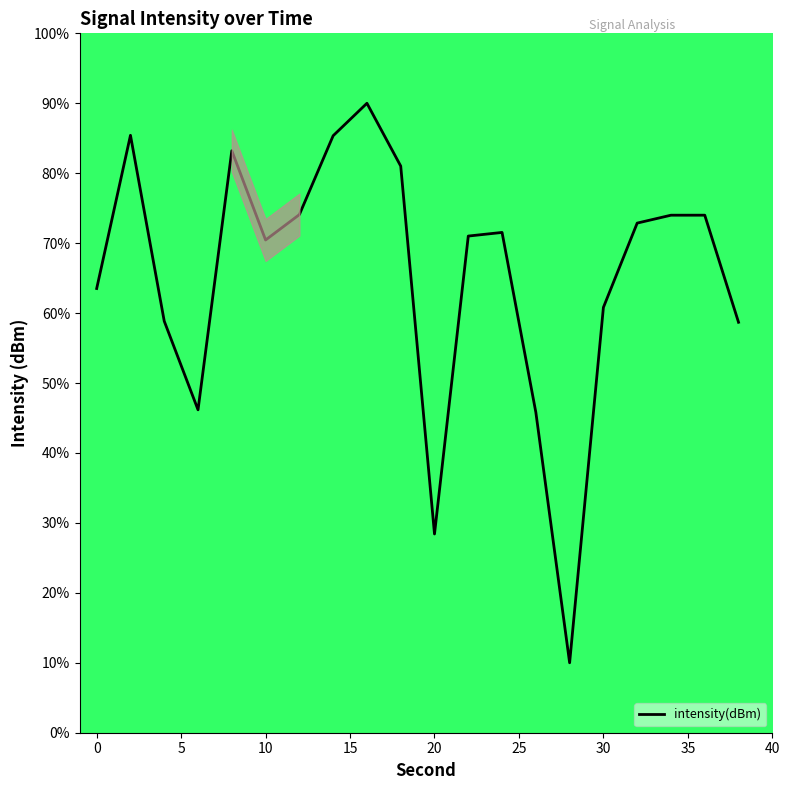

What is the greatest value displayed?

90.0